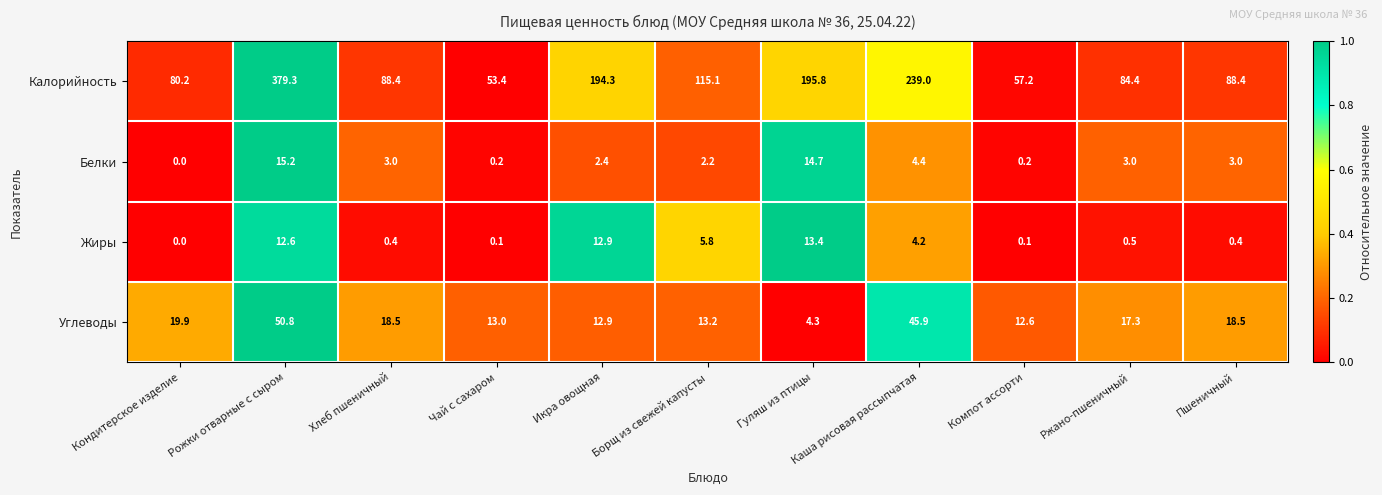

At which category does the chart reach its peak across all series?

Рожки отварные с сыром